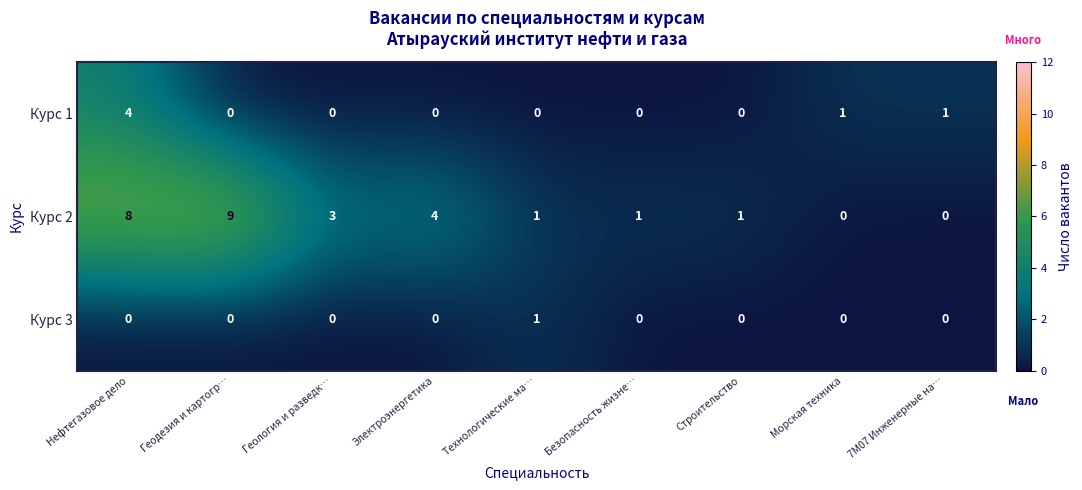

Reading right to left, extract all data points from this chart.

Курс 1: 1	1	0	0	0	0	0	0	4
Курс 2: 0	0	1	1	1	4	3	9	8
Курс 3: 0	0	0	0	1	0	0	0	0